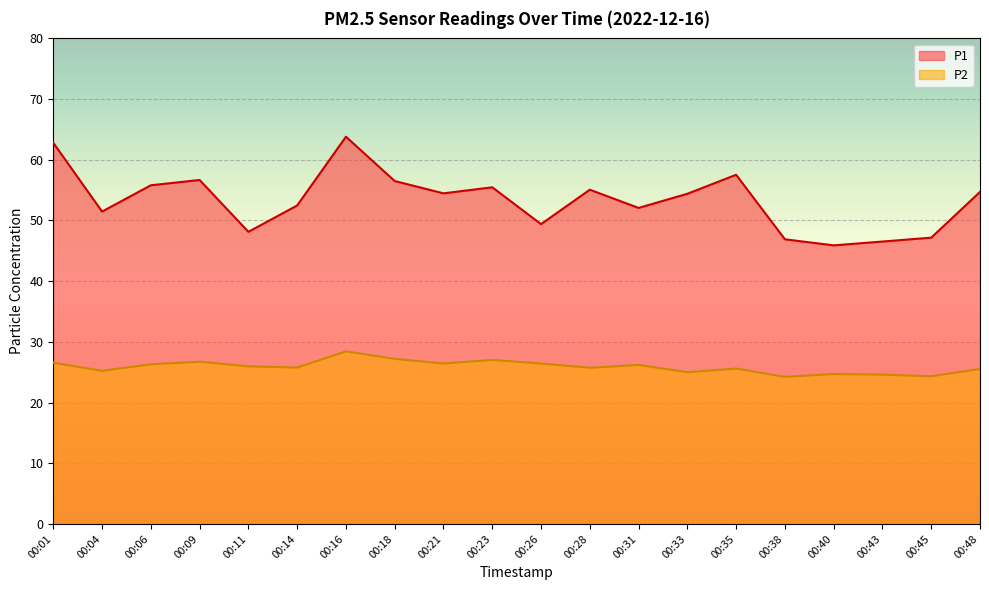

What is the total value across all series at 00:14?

78.2